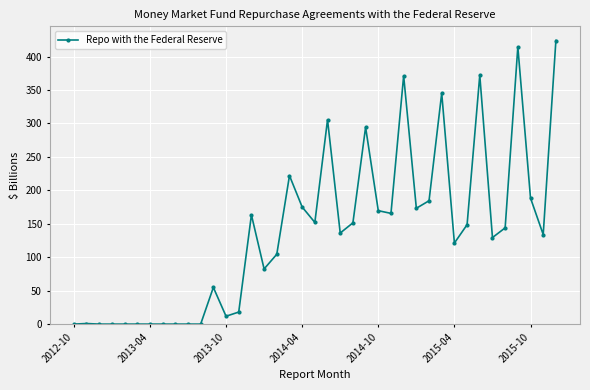

What is the value of the 20th point from the left?

152.0